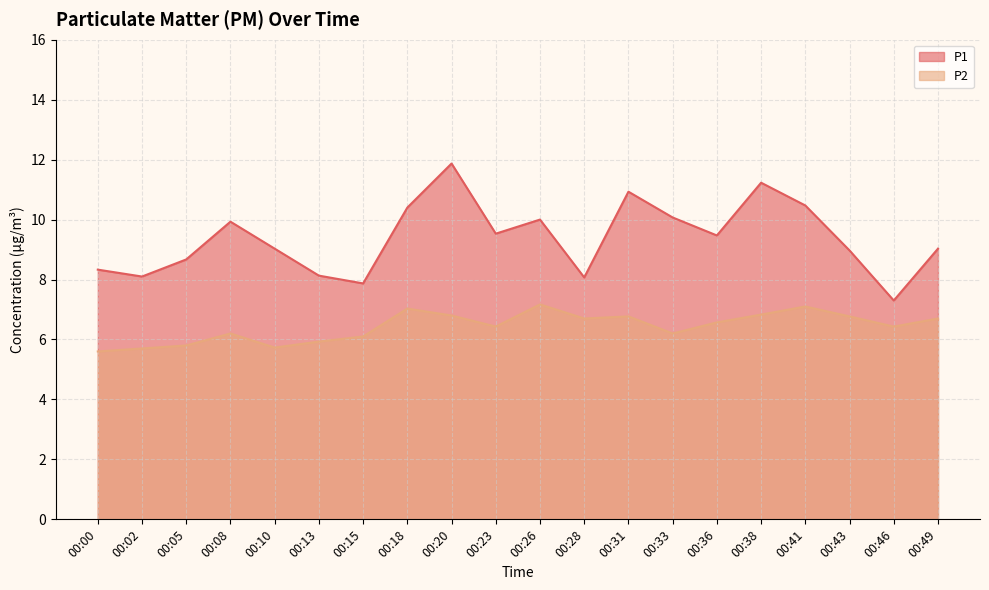

Which series has the largest range (max minus min)?

P1